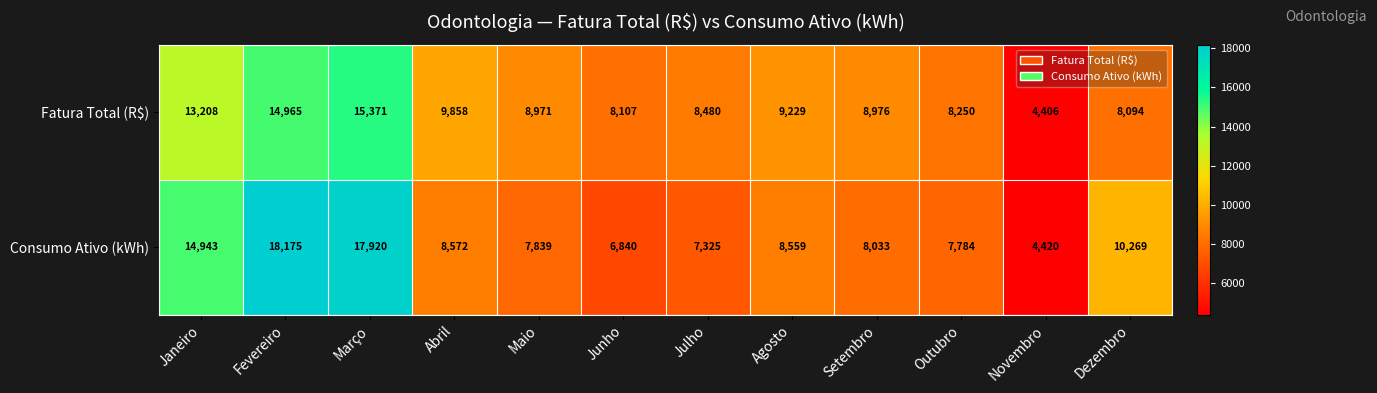

What is the spread (max minus min) of values at Fevereiro?

3210